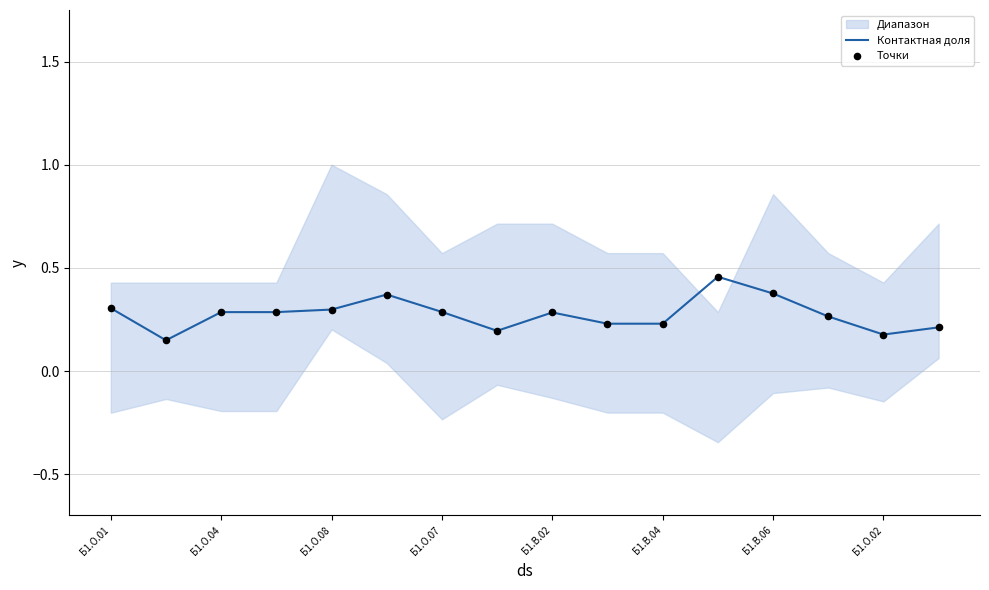

Which series has the largest total across all categories?

Контактная доля